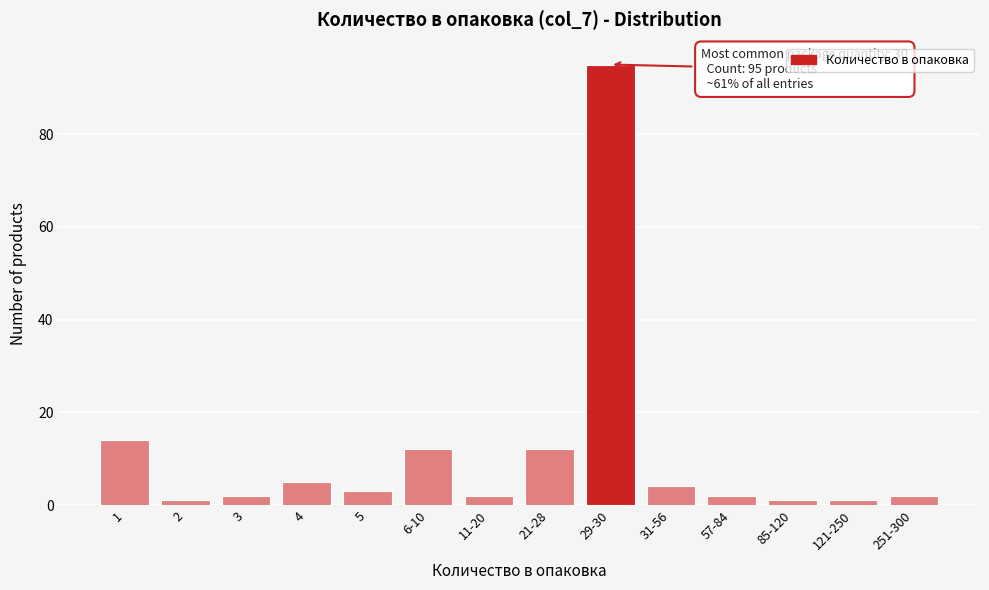

Reading left to right, what are all the values shown in this chart?

1=14	2=1	3=2	4=5	5=3	6-10=12	11-20=2	21-28=12	29-30=95	31-56=4	57-84=2	85-120=1	121-250=1	251-300=2